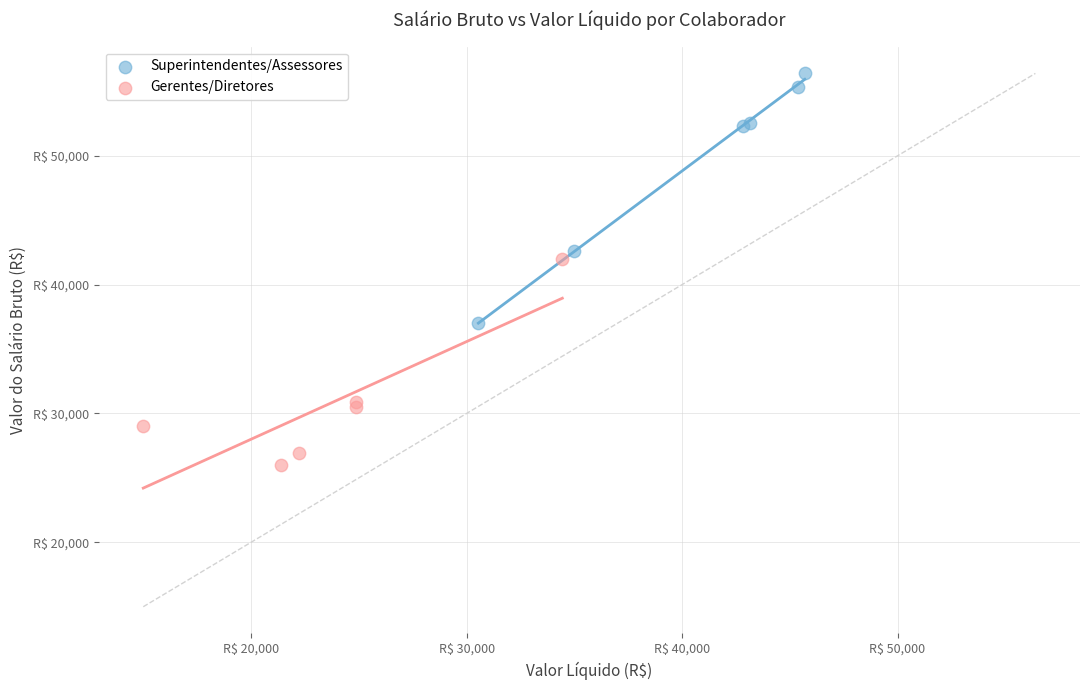

Which series reaches the maximum Y coordinate?

Superintendentes/Assessores